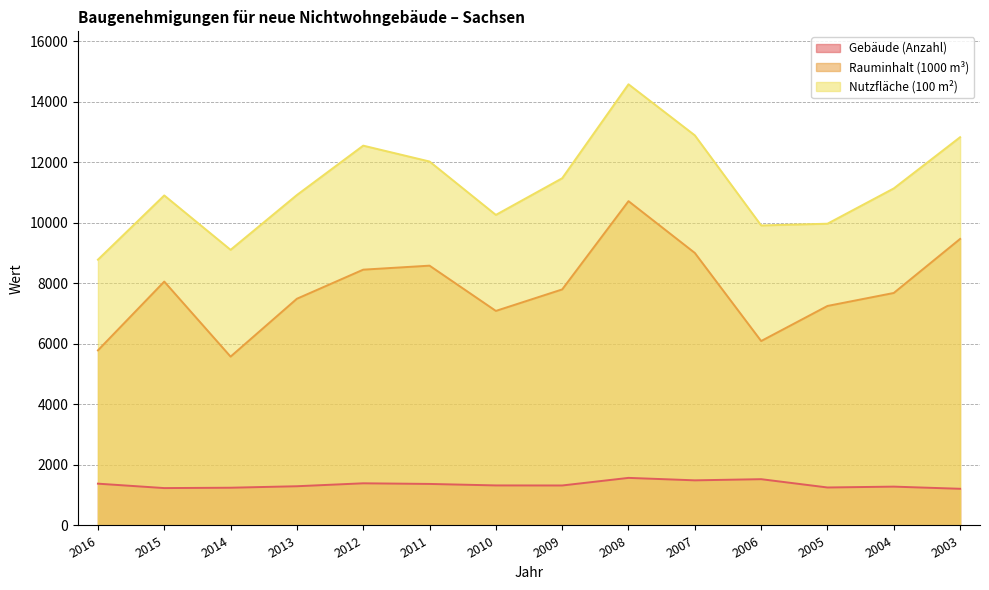

Where is Nutzfläche (100 m²) nearest to the value 11678?

2009